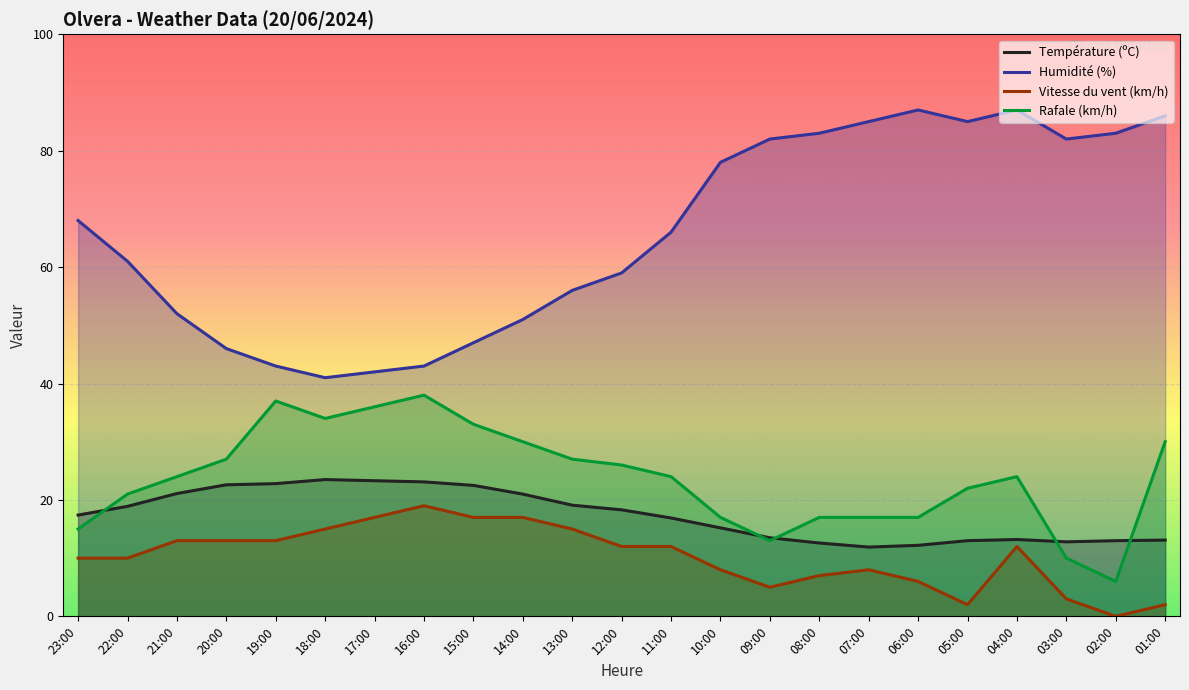

Which category has the highest value across all series?

06:00